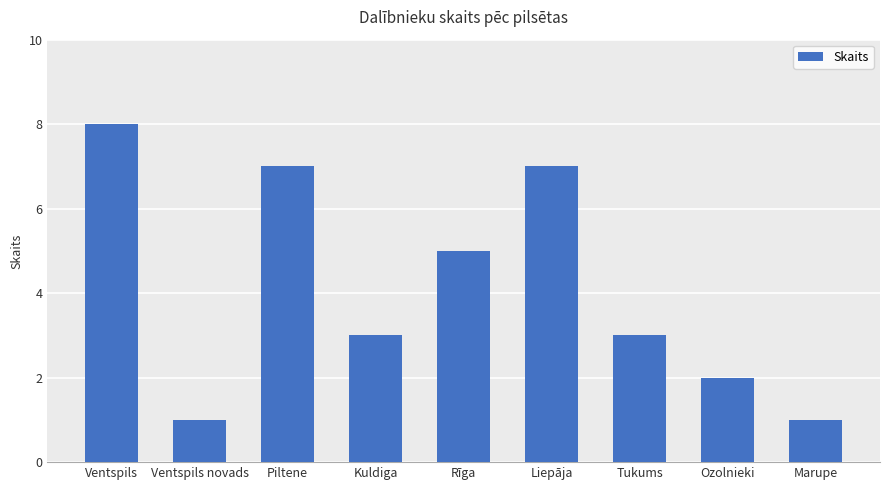

Where does the data first go above 3?

Ventspils